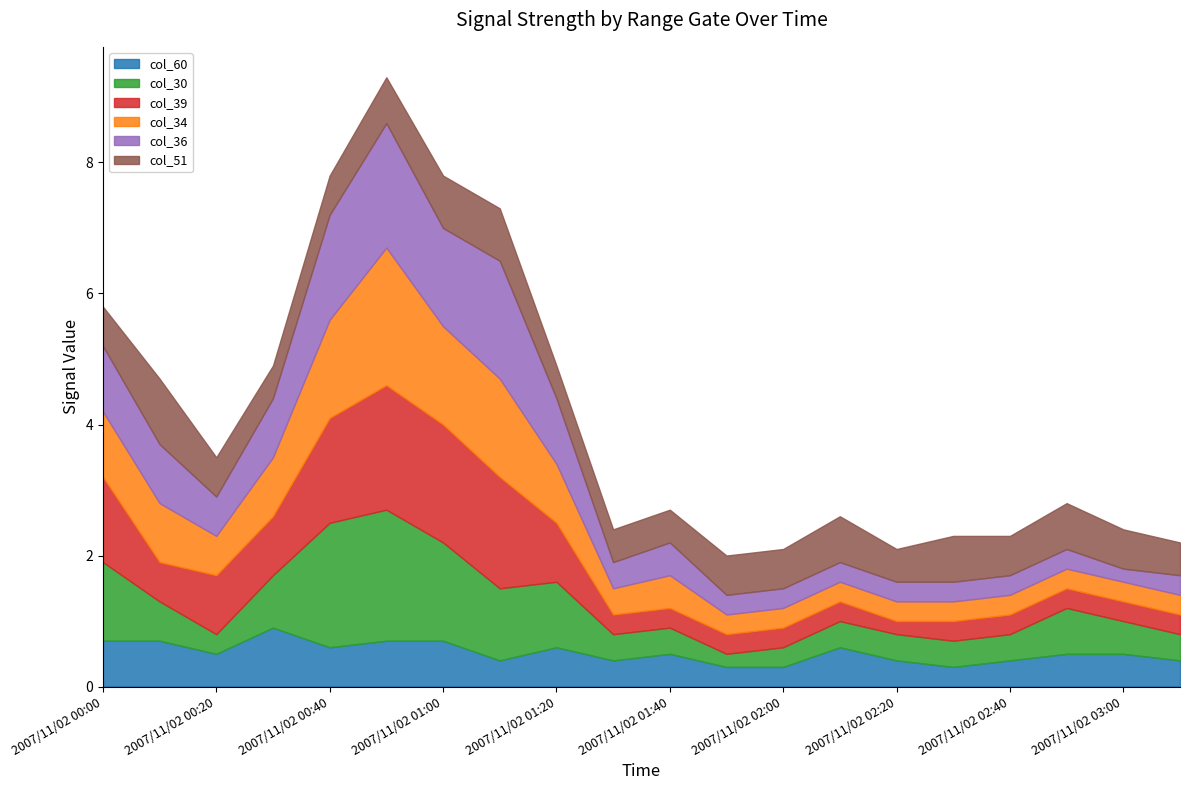

Which series has the largest total across all categories?

col_30